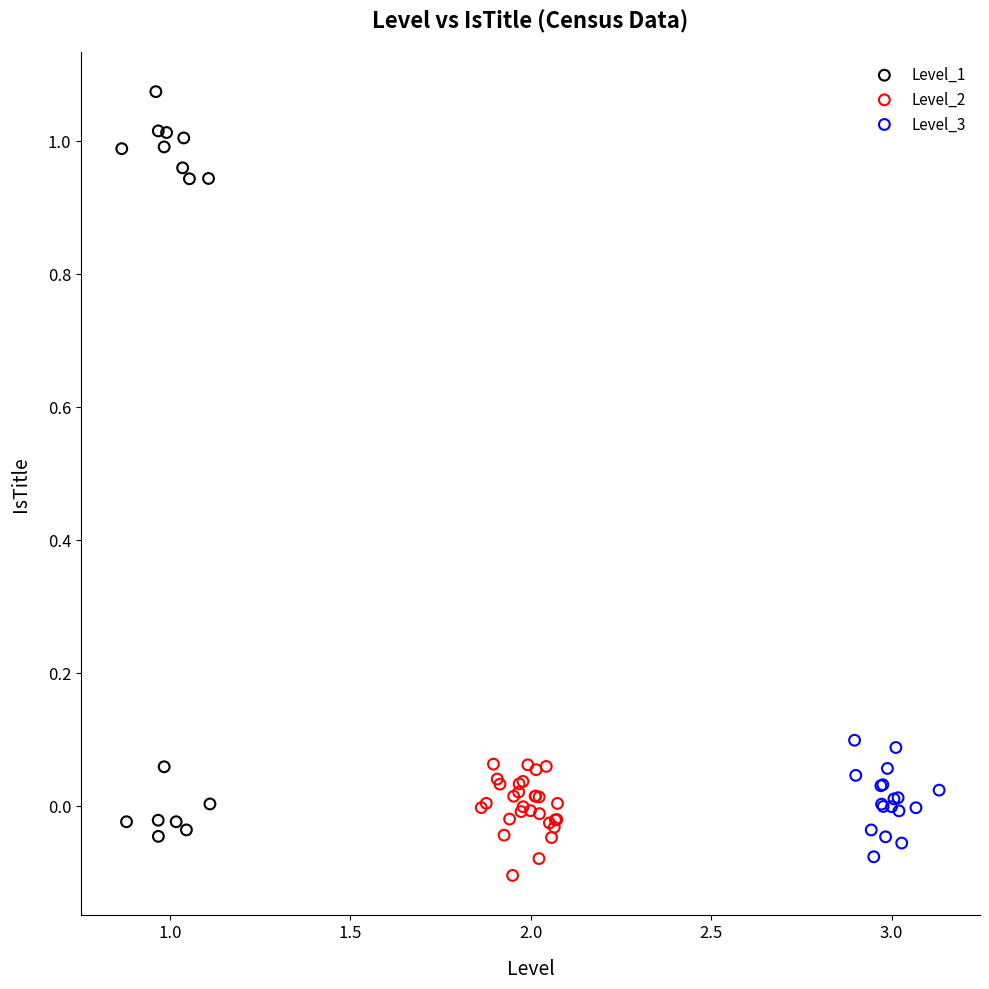

Which series reaches the maximum Y coordinate?

Level_1